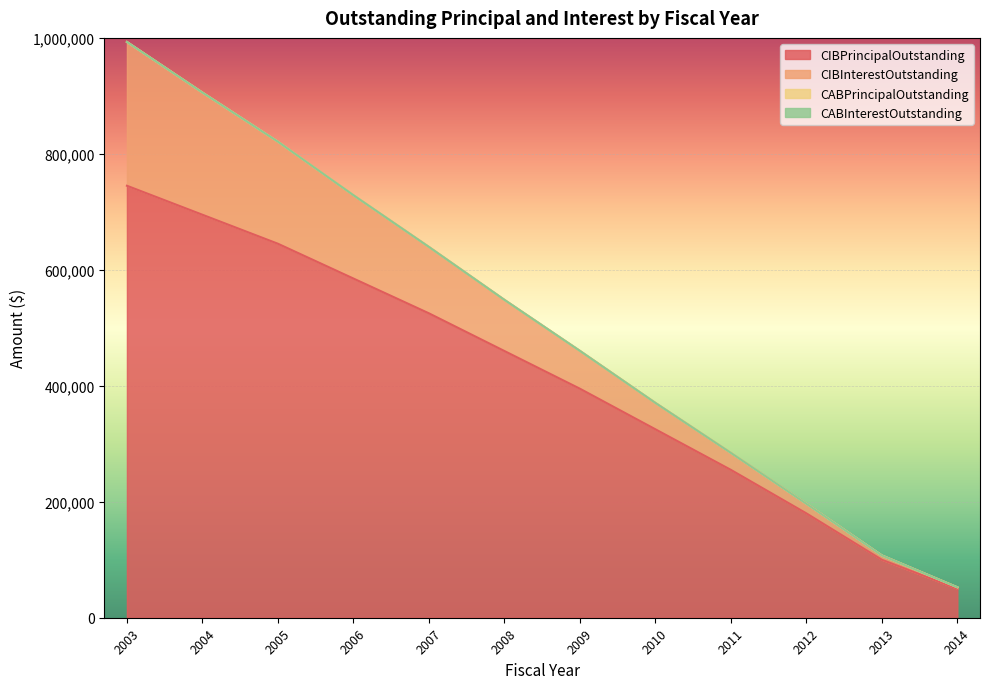

What is the difference between the second highest and second lowest values in the CIBPrincipalOutstanding series?

595000